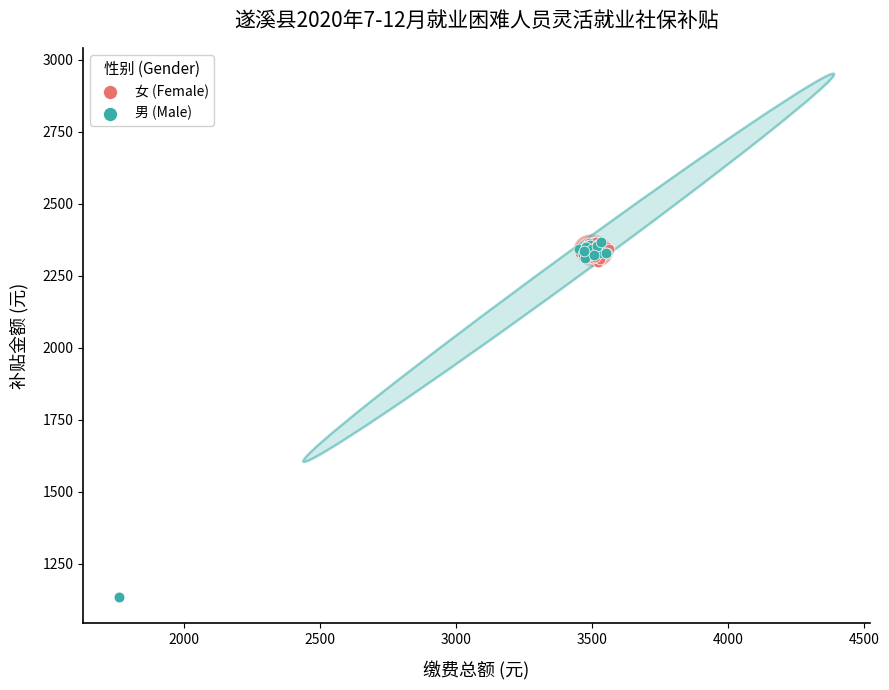

Which series has the largest Y range (max minus min)?

男 (Male)